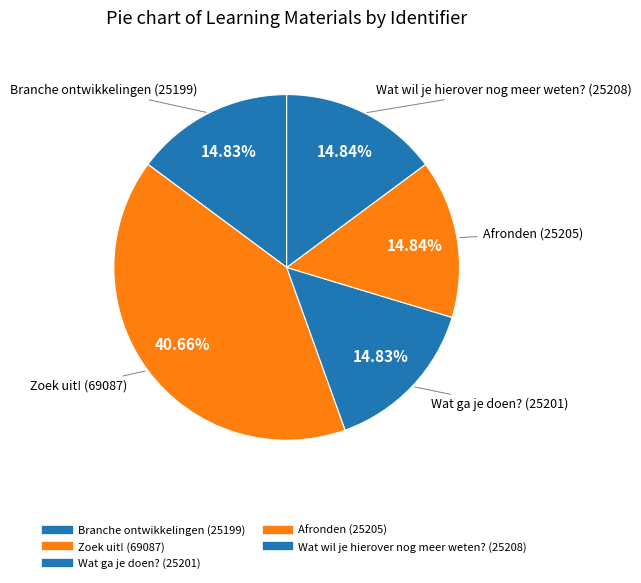

Count the number of slices in the pie.

5